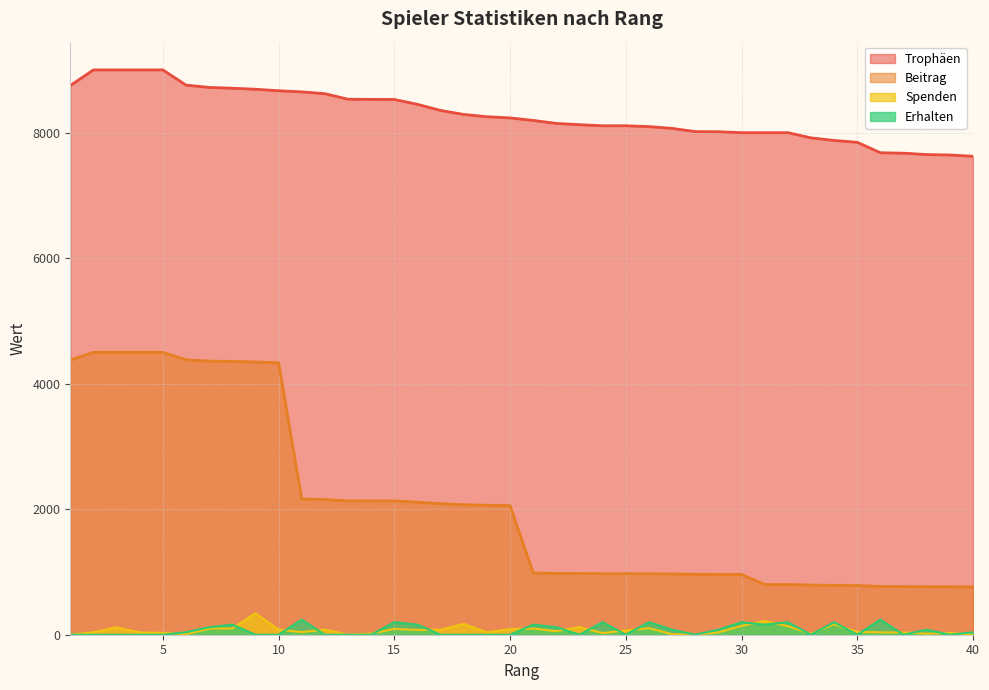

What is the difference between the highest and lowest values at 6?

8750